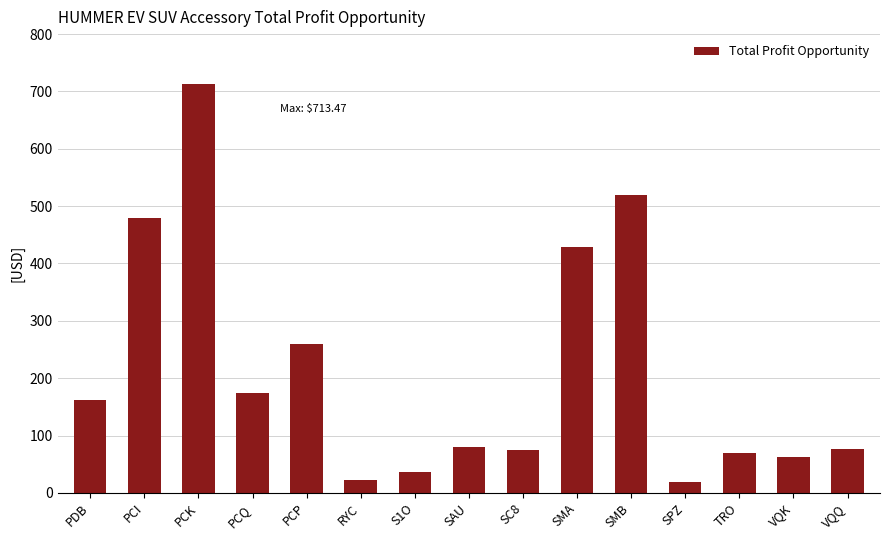

What is the label of the 13th bar from the left?

TRO